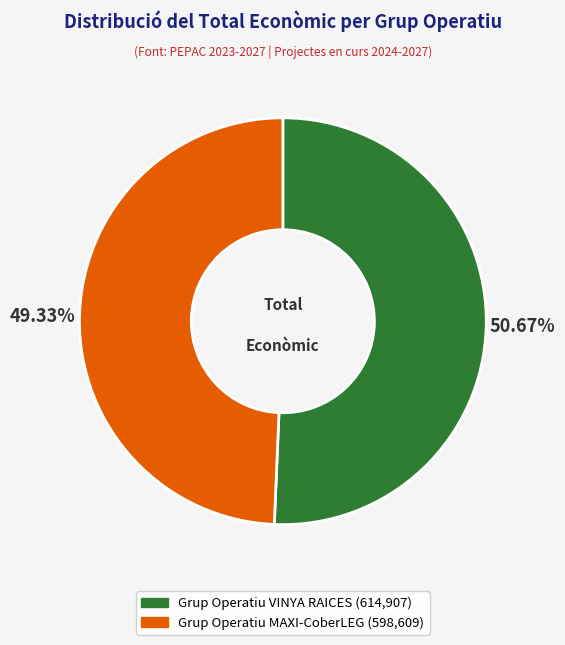

What is the ratio of the value at Grup Operatiu VINYA RAICES to the value at Grup Operatiu MAXI-CoberLEG?

1.0